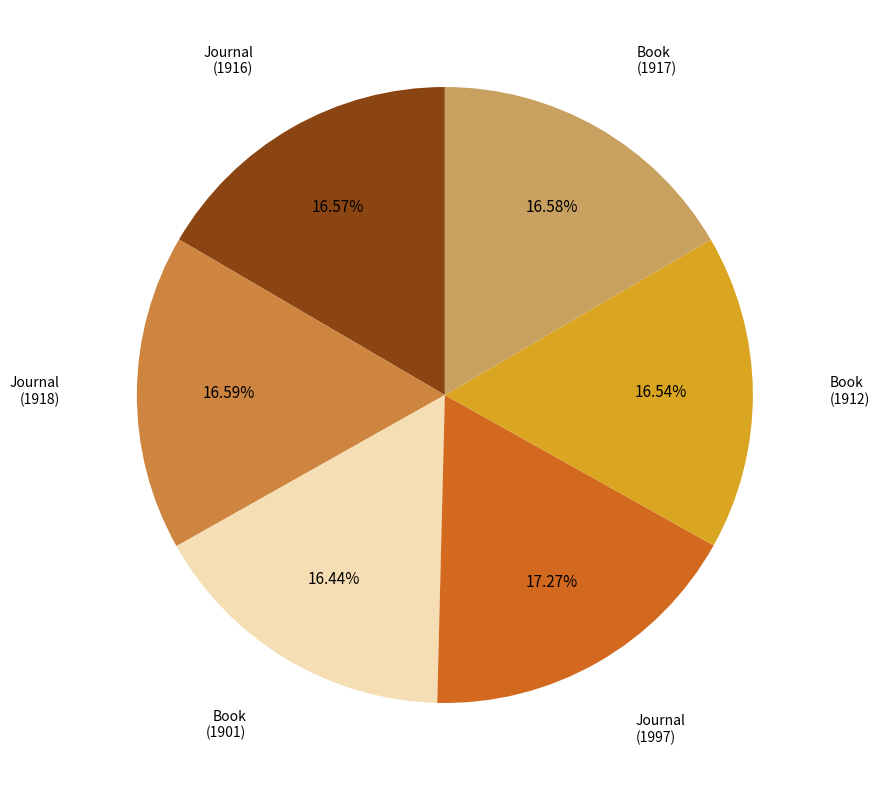

Is there any slice that represents more than half of the pie?

No